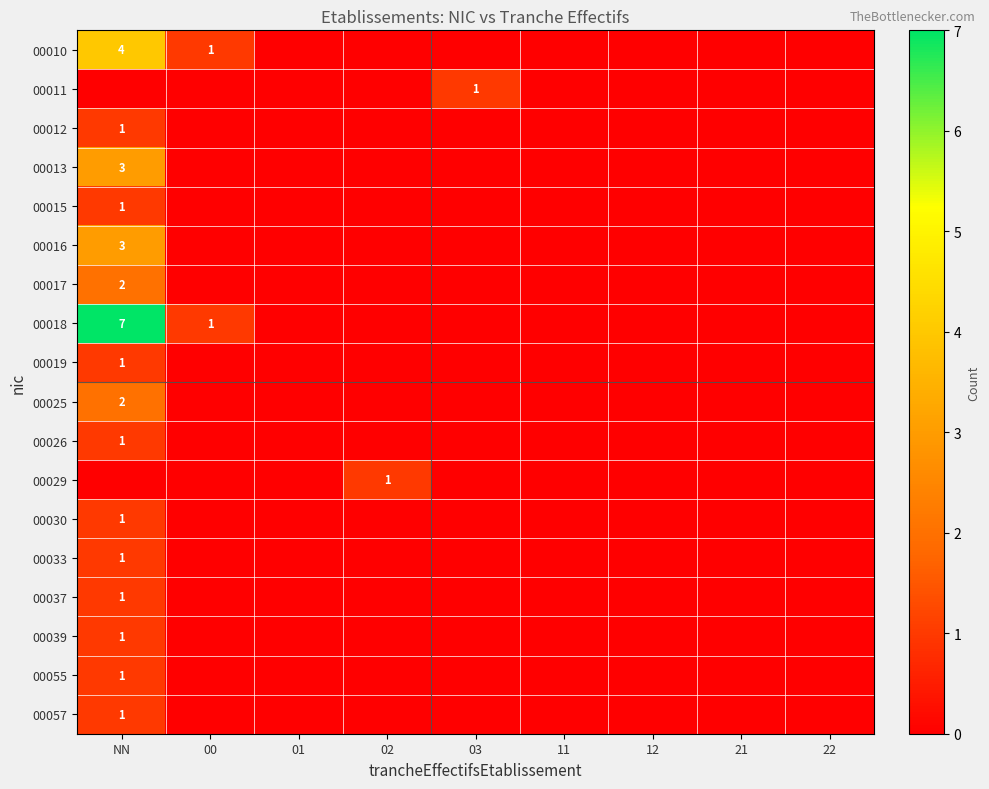

Between 02 and 21, which series saw the biggest shift?

00029